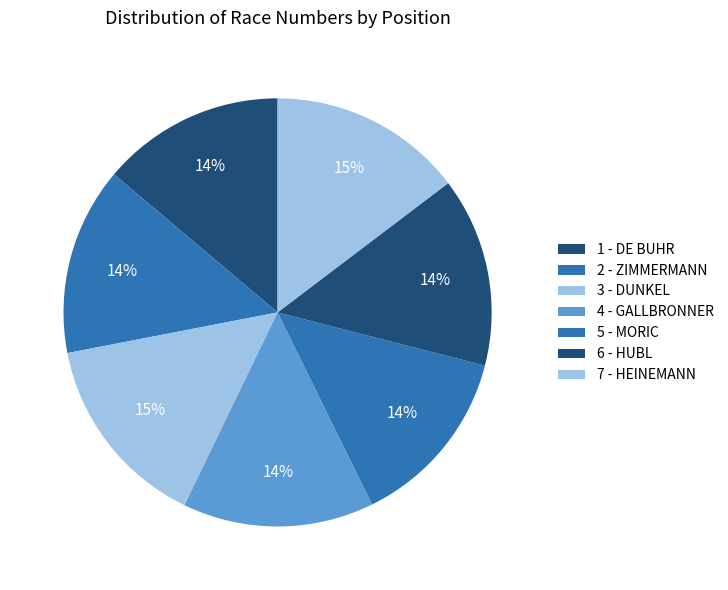

How many slices are in this pie chart?

7